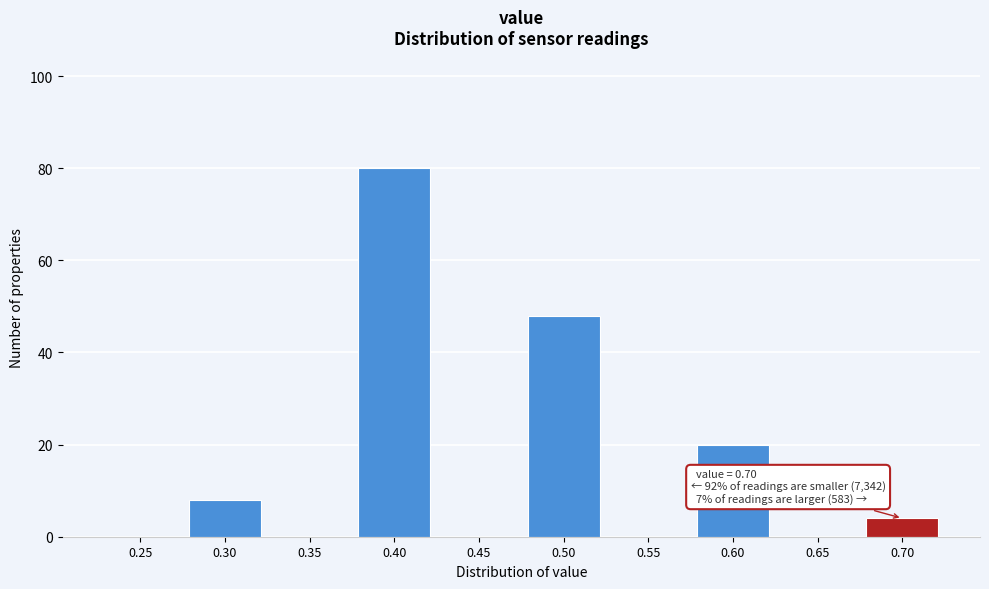

Reading right to left, list all the values displayed in this chart.

0.70=4	0.65=0	0.60=20	0.55=0	0.50=48	0.45=0	0.40=80	0.35=0	0.30=8	0.25=0